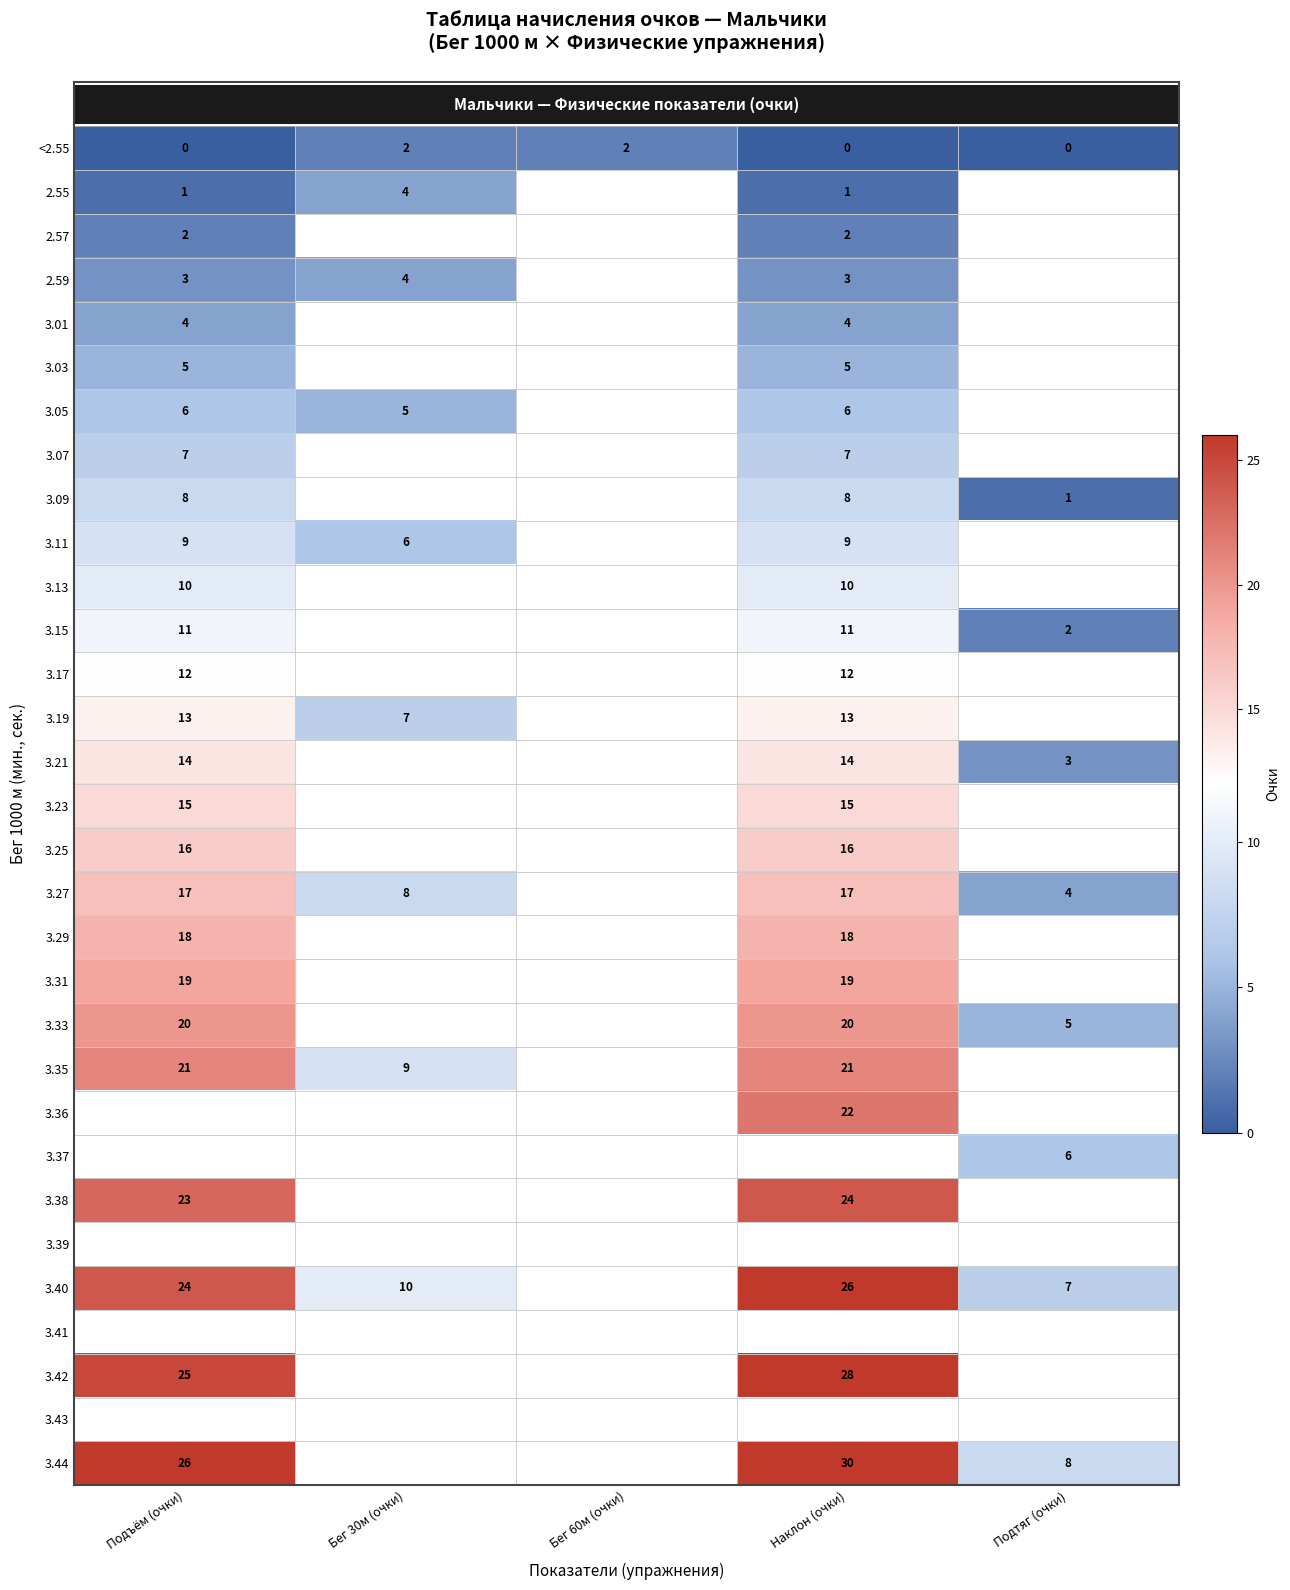

The 3.44 series shows 14 at Подтяг (очки). True or false?

False